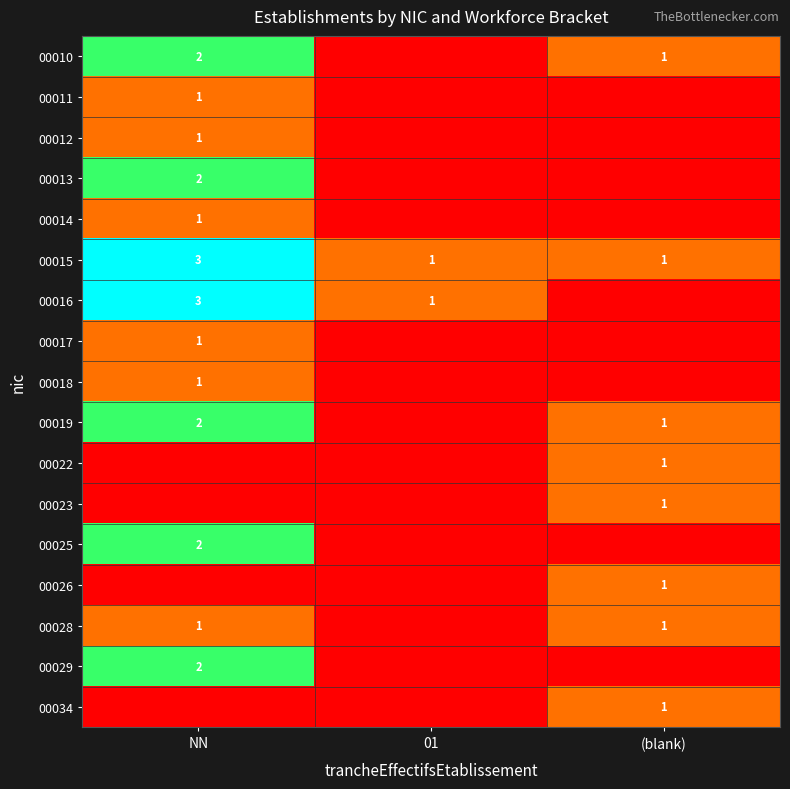

At how many categories does at least one series exceed 0?

3